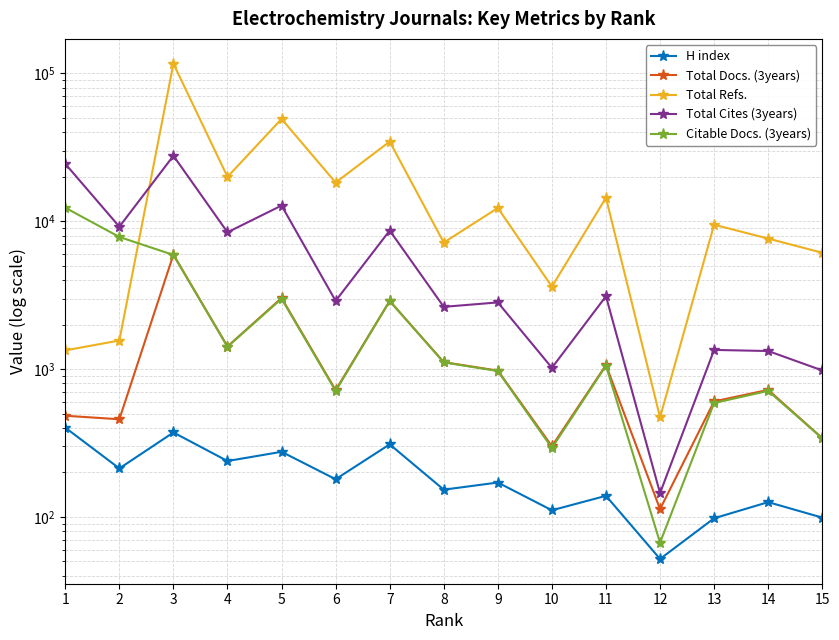

Count the number of categories in the chart.

15